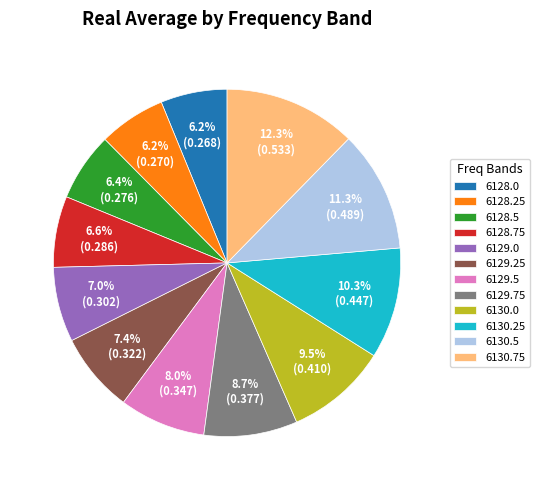

To the nearest percent, what portion does 6128.0 represent?

6%